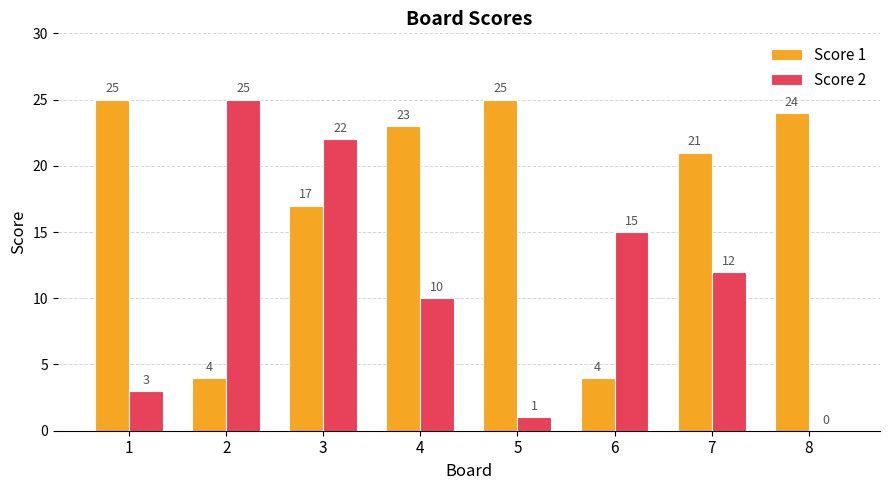

Are the bars grouped side by side (vs. stacked)?

Yes